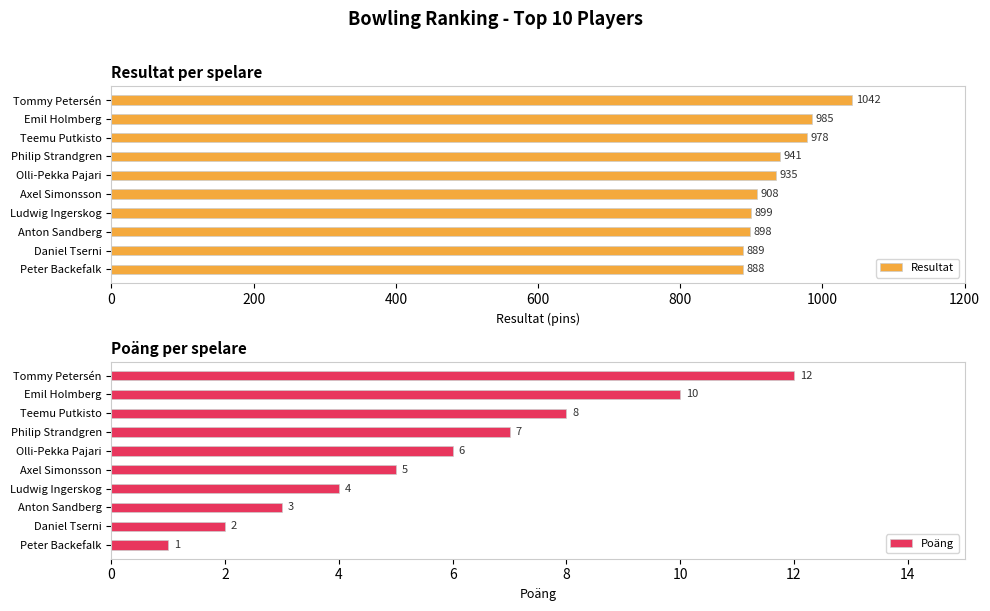

The value of Resultat at Peter Backefalk is 606. True or false?

False